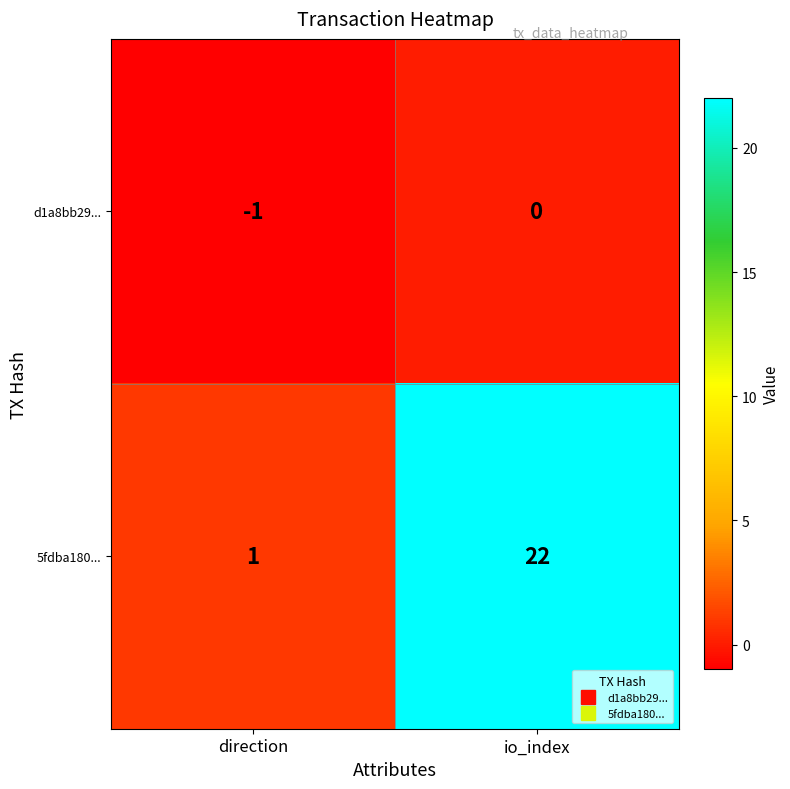

What is the sum of all 5fdba180... values?

23